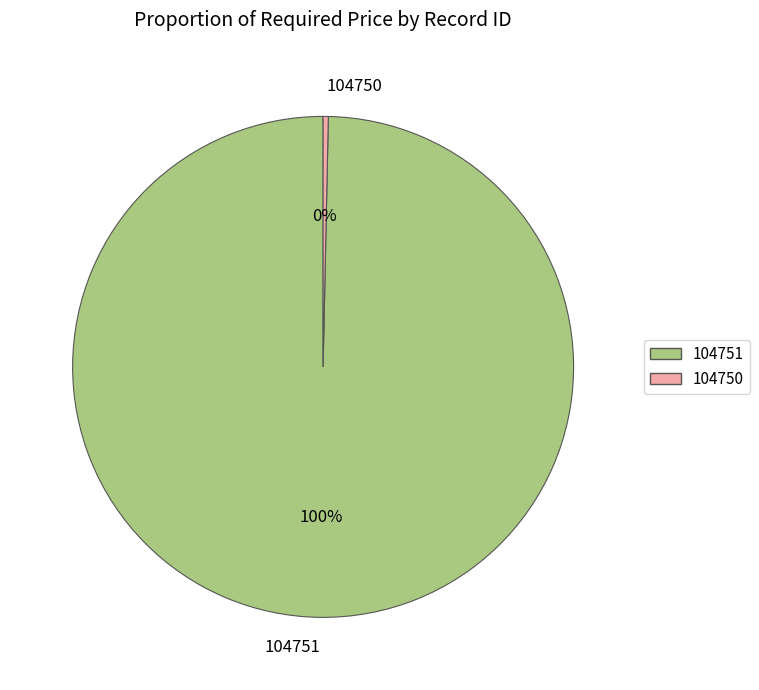

Between 104751 and 104750, which is larger?

104751